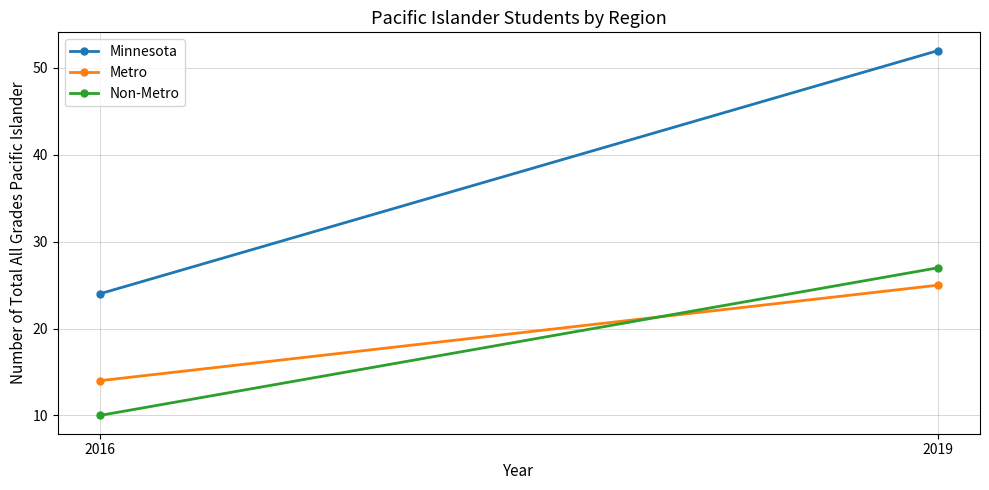

What is the spread (max minus min) of values at 2019?

27